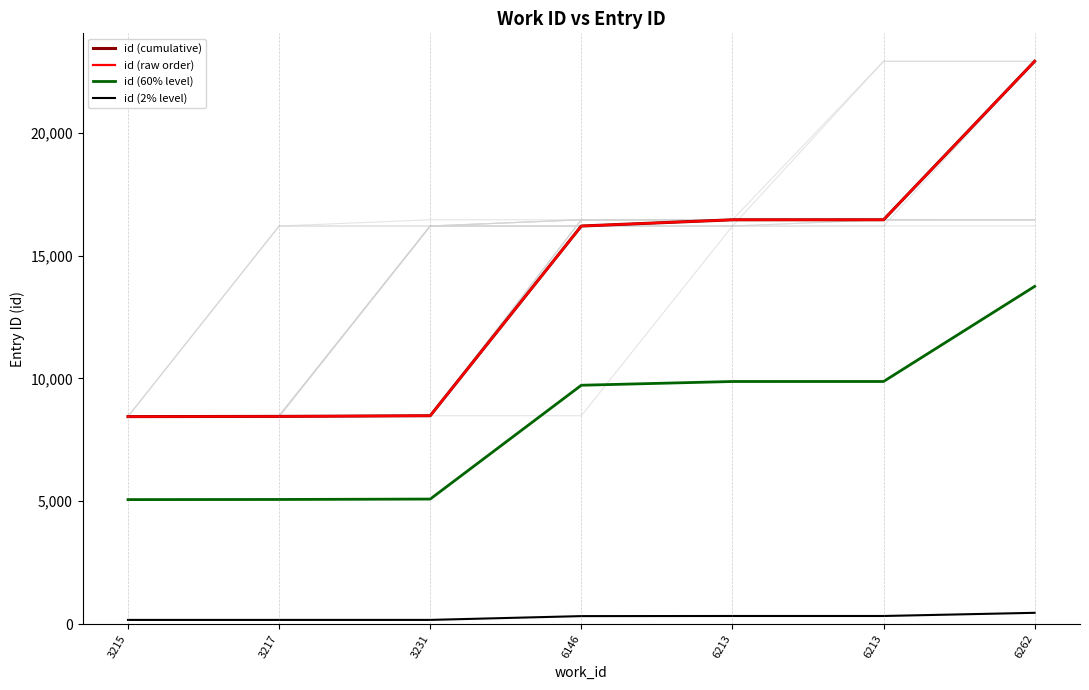

Rank the series at 6213 from highest to lowest value.

id (cumulative), id (raw order), id (60% level), id (2% level)